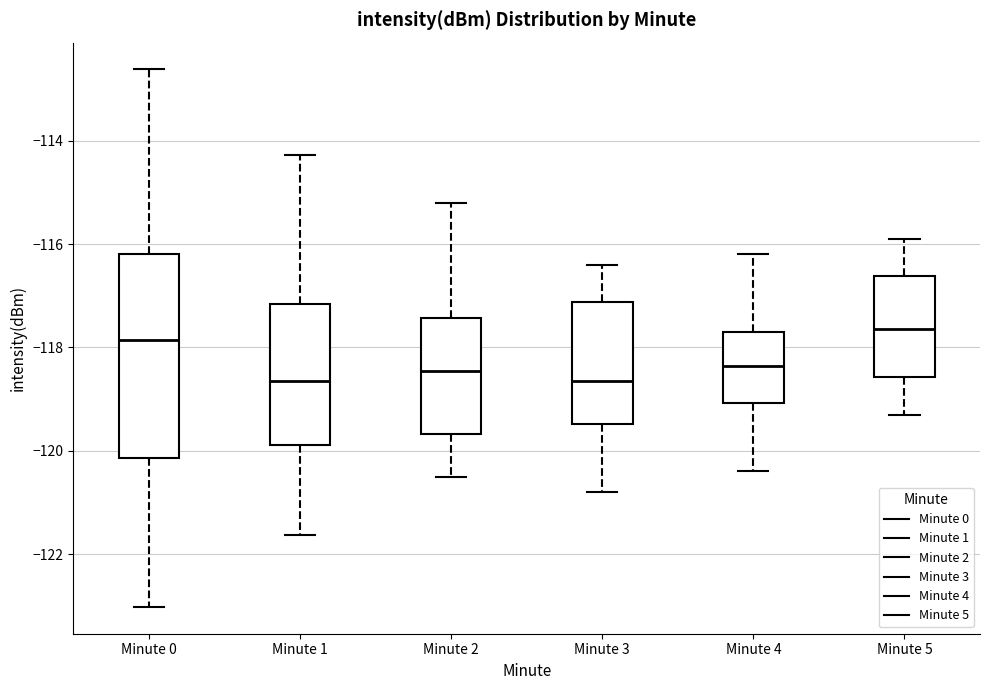

Reading left to right, read every box against the y-axis: the position of its median line, the range the box covers, and the ends of its whiskers. The values are not printed on the chart, so give them approximately, as read against the axis.

Minute 0: median -117.8, box -120.2 to -116.2, whiskers -123.0 to -112.6
Minute 1: median -118.6, box -119.8 to -117.2, whiskers -121.6 to -114.2
Minute 2: median -118.4, box -119.6 to -117.4, whiskers -120.4 to -115.2
Minute 3: median -118.6, box -119.4 to -117.2, whiskers -120.8 to -116.4
Minute 4: median -118.4, box -119.0 to -117.6, whiskers -120.4 to -116.2
Minute 5: median -117.6, box -118.6 to -116.6, whiskers -119.2 to -115.8